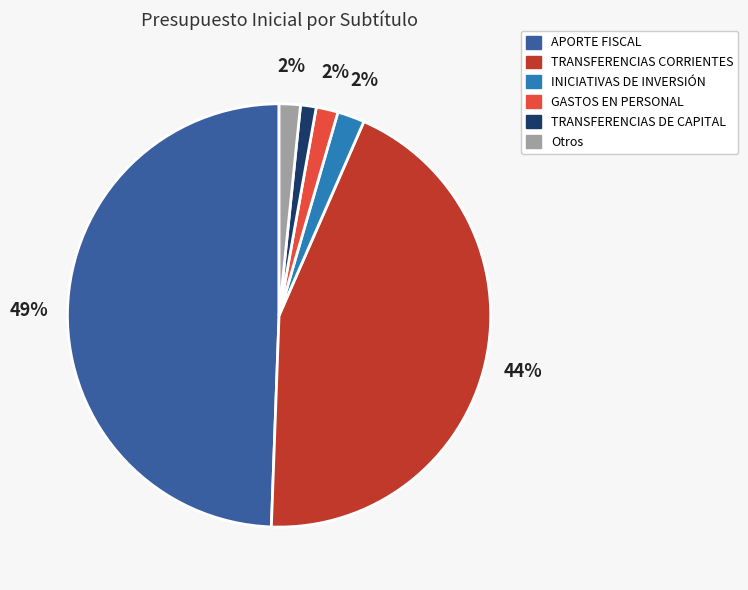

To the nearest percent, what is the difference between the largest and smallest slice percentages?

48%